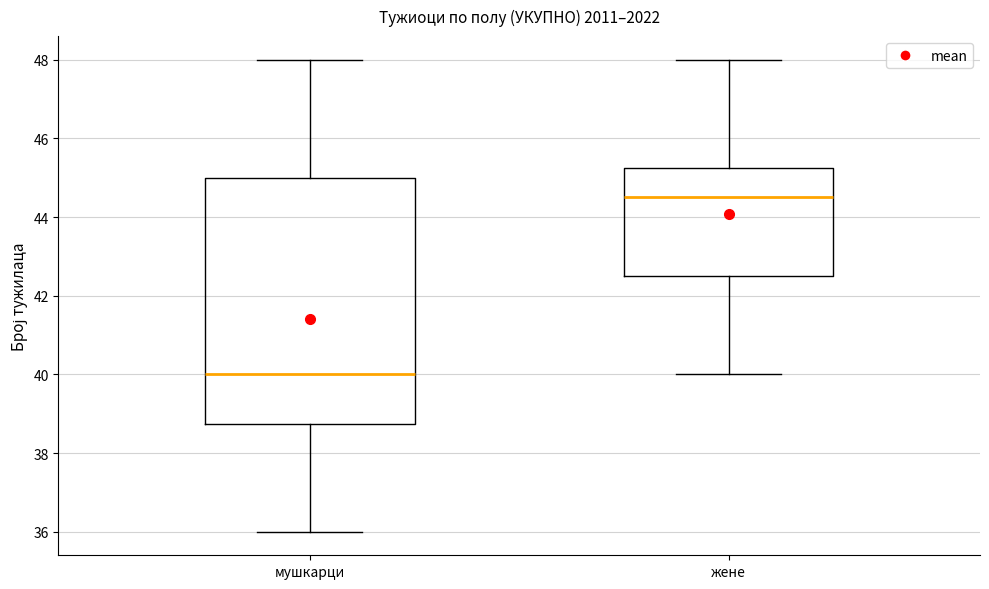

Reading left to right, read every box against the y-axis: the position of its median line, the range the box covers, and the ends of its whiskers. The values are not printed on the chart, so give them approximately, as read against the axis.

мушкарци: median 40.0, box 38.8 to 45.0, whiskers 36.0 to 48.0
жене: median 44.6, box 42.6 to 45.2, whiskers 40.0 to 48.0